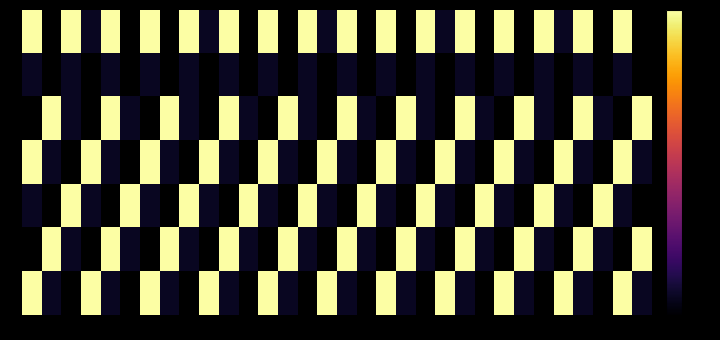

True or false: 0 has a value of 6.5 at 24.

True